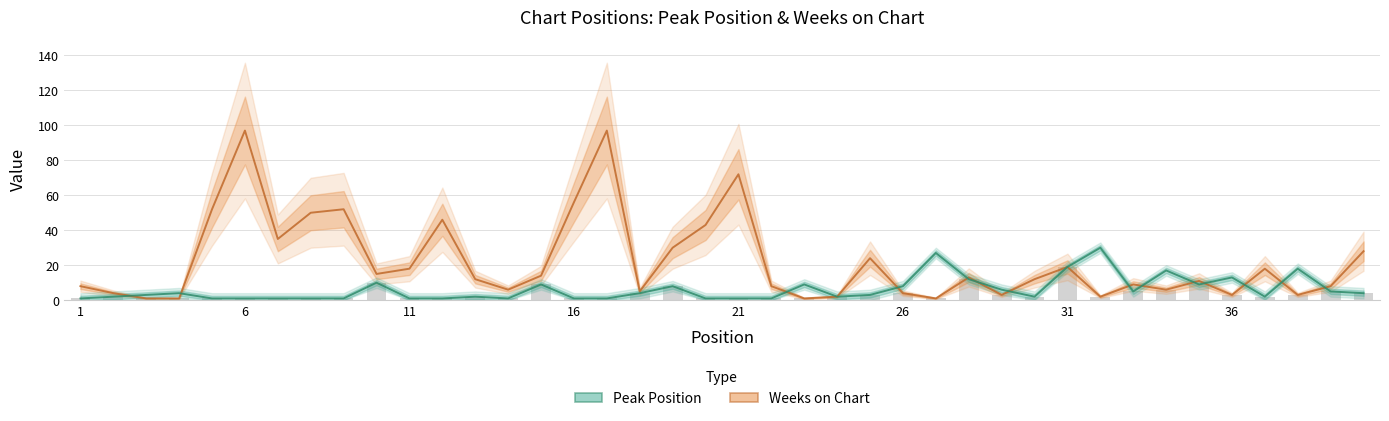

What is the spread (max minus min) of values at 15?

5